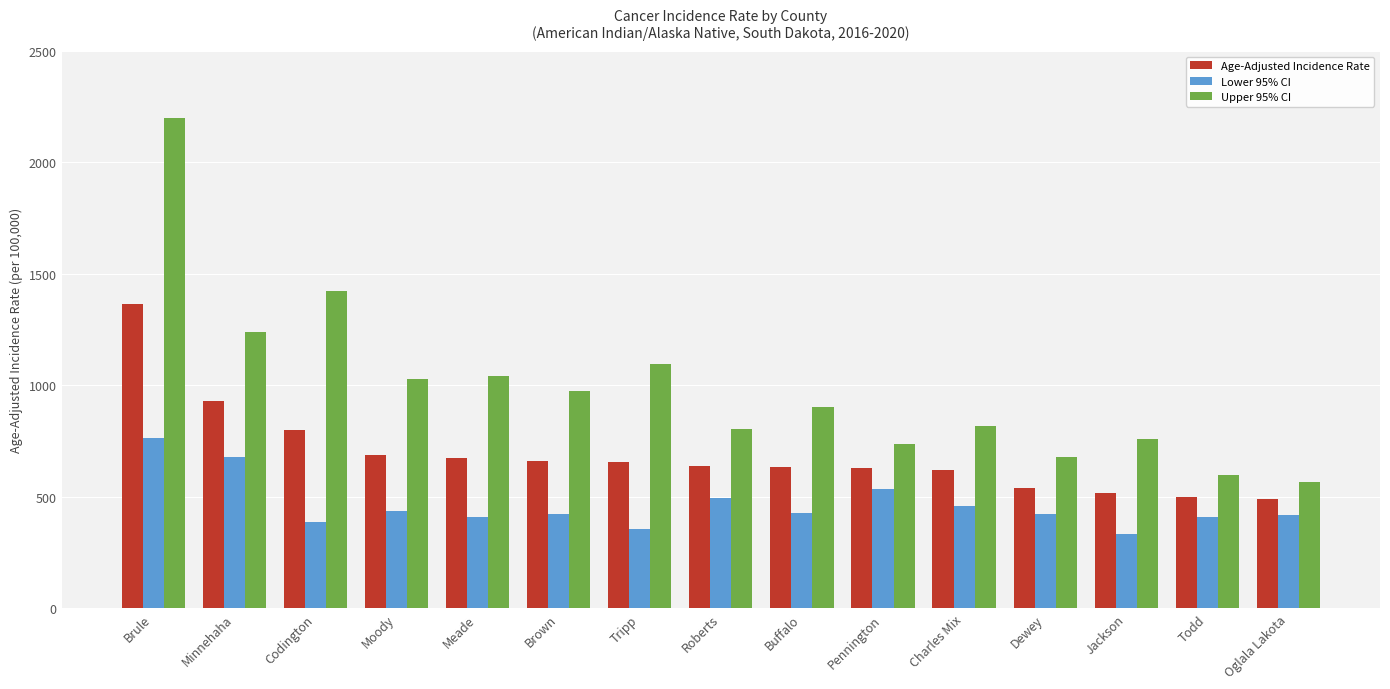

How many groups of bars are there?

15